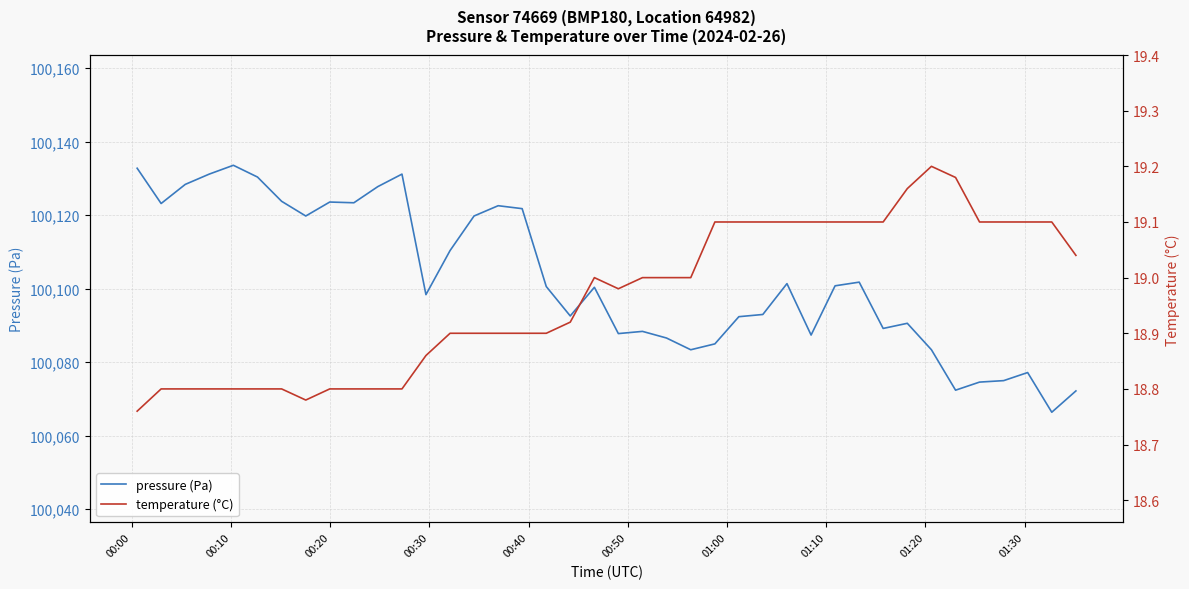

Reading left to right, what are all the values shown in this chart?

pressure (Pa): 100132.8	100123.2	100128.4	100131.2	100133.6	100130.4	100123.8	100119.8	100123.6	100123.4	100127.8	100131.2	100098.4	100110.4	100119.8	100122.6	100121.8	100100.6	100092.6	100100.4	100087.8	100088.4	100086.6	100083.4	100085.0	100092.4	100093.0	100101.4	100087.4	100100.8	100101.8	100089.2	100090.6	100083.4	100072.4	100074.6	100075.0	100077.2	100066.4	100072.2
temperature (°C): 18.8	18.8	18.8	18.8	18.8	18.8	18.8	18.8	18.8	18.8	18.8	18.8	18.9	18.9	18.9	18.9	18.9	18.9	18.9	19.0	19.0	19.0	19.0	19.0	19.1	19.1	19.1	19.1	19.1	19.1	19.1	19.1	19.2	19.2	19.2	19.1	19.1	19.1	19.1	19.0